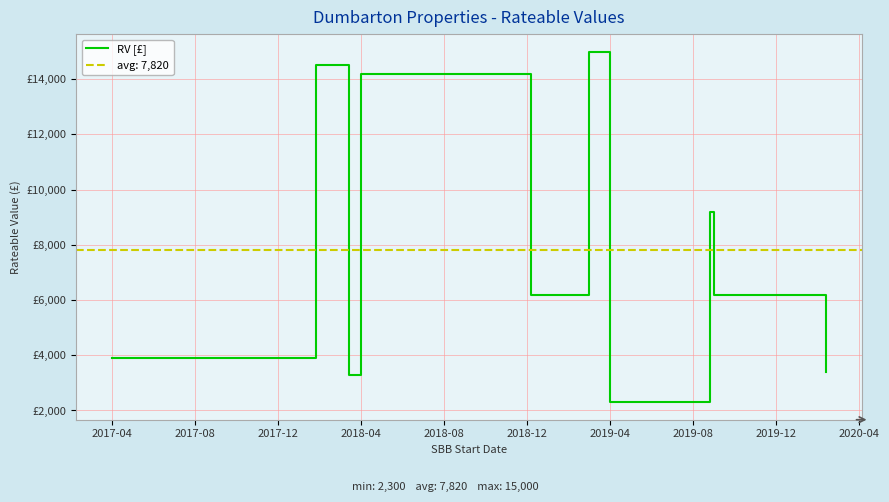

Does the chart display data point markers on the line(s)?

No